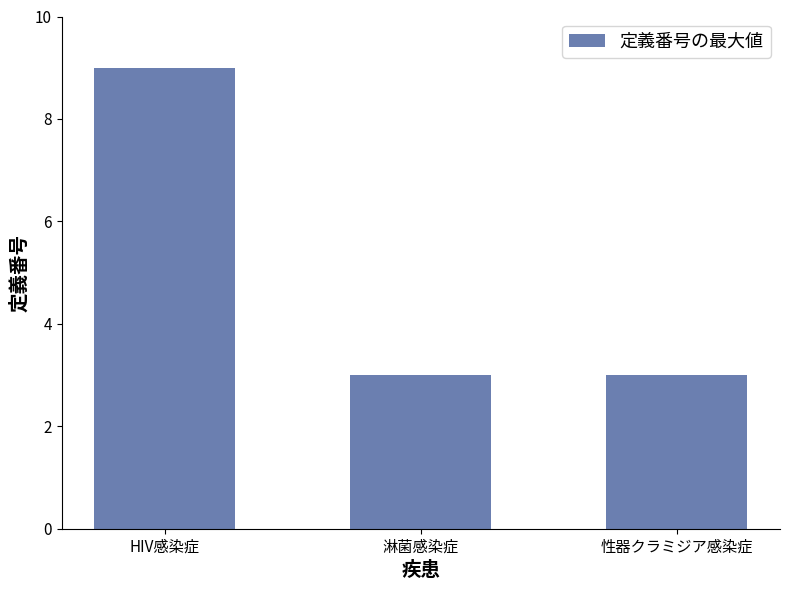

Reading left to right, extract all data points from this chart.

9	3	3